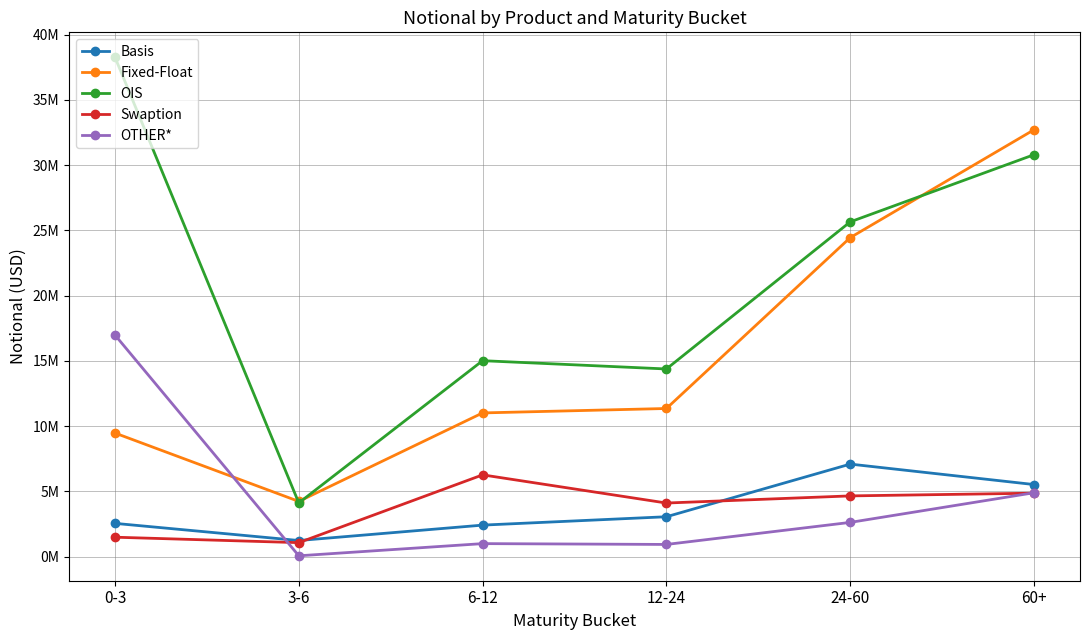

What are all the series names shown in the legend?

Basis, Fixed-Float, OIS, Swaption, OTHER*